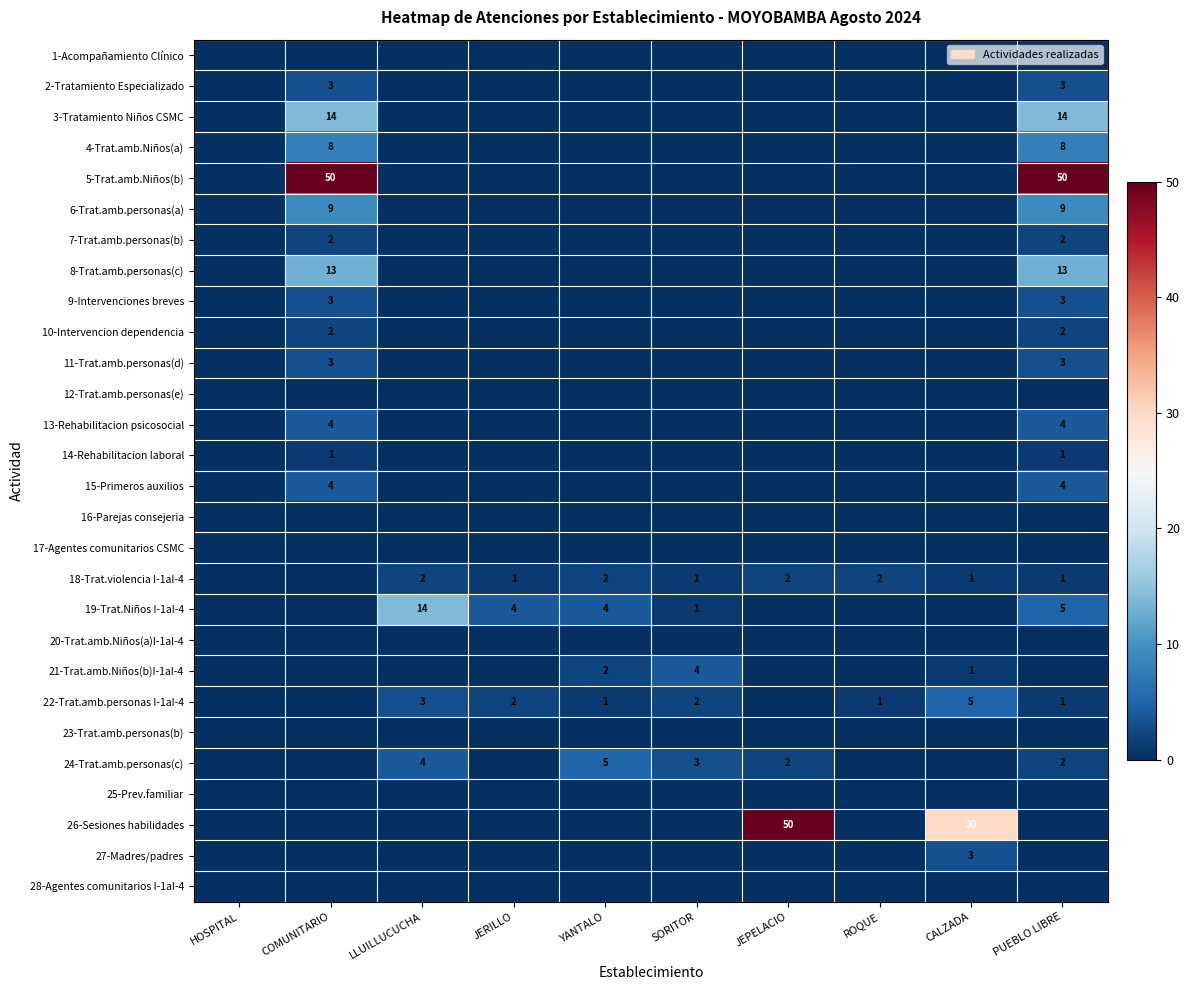

At how many categories does at least one series exceed 31?

3